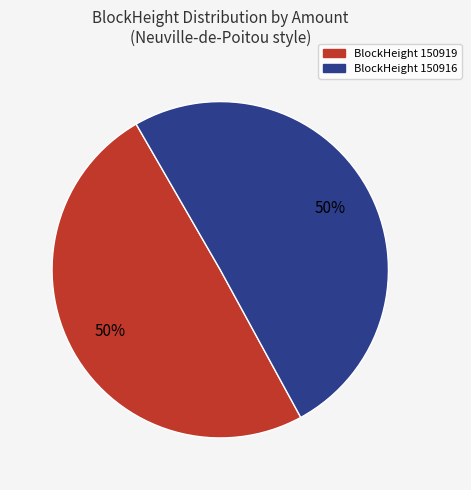

To the nearest percent, what is the average slice percentage?

50%